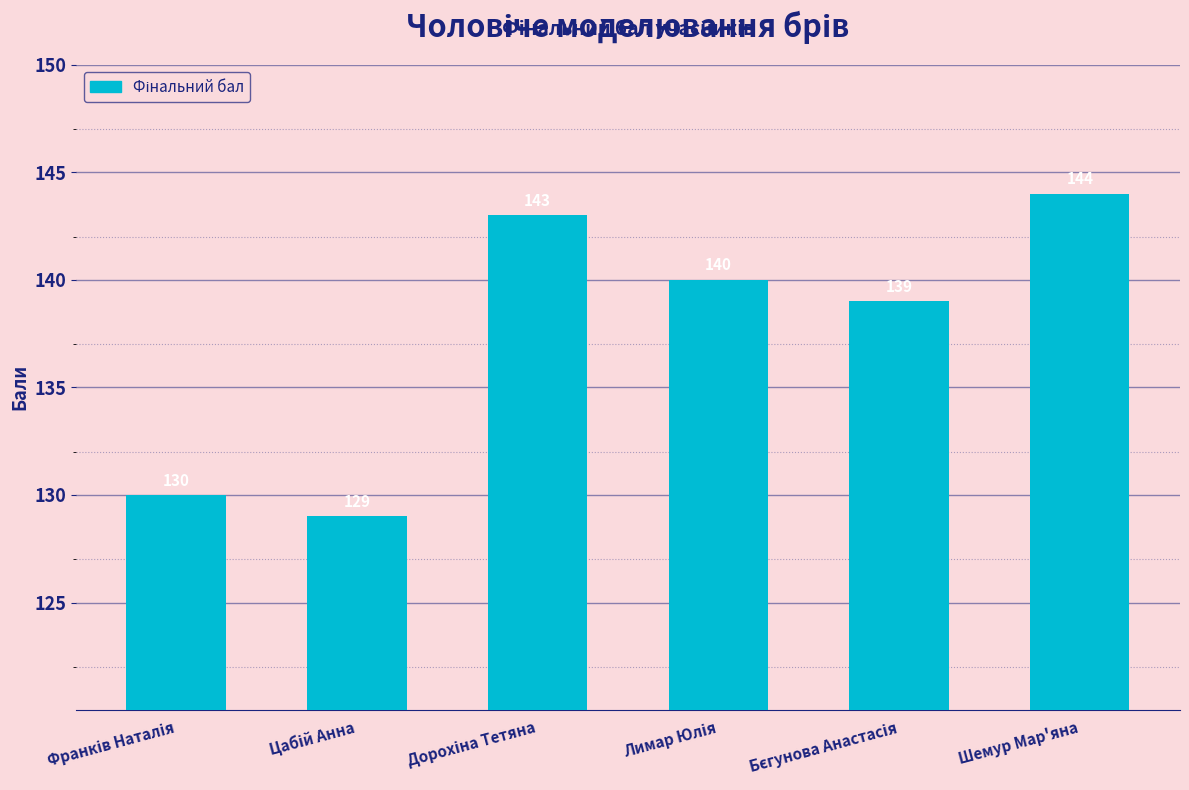

What is the difference between the maximum and minimum values?

15